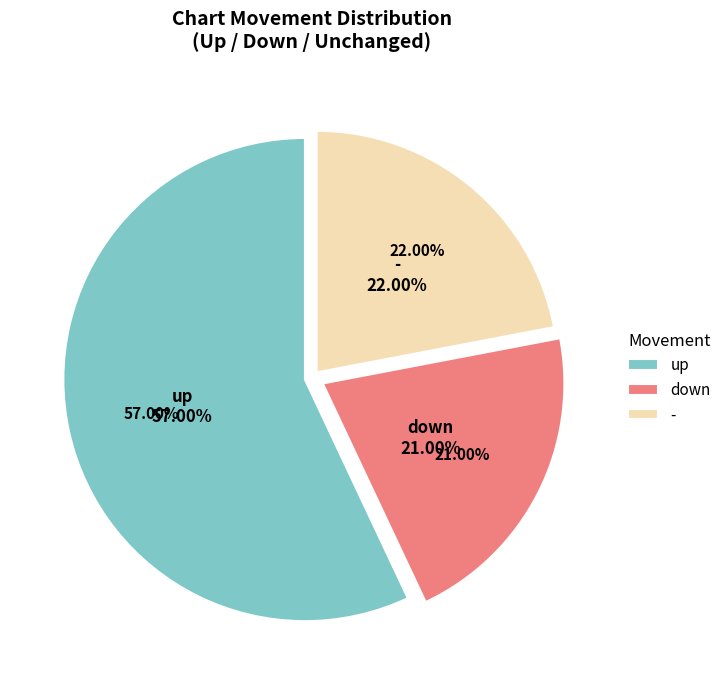

What is the smallest slice in the pie chart?

down